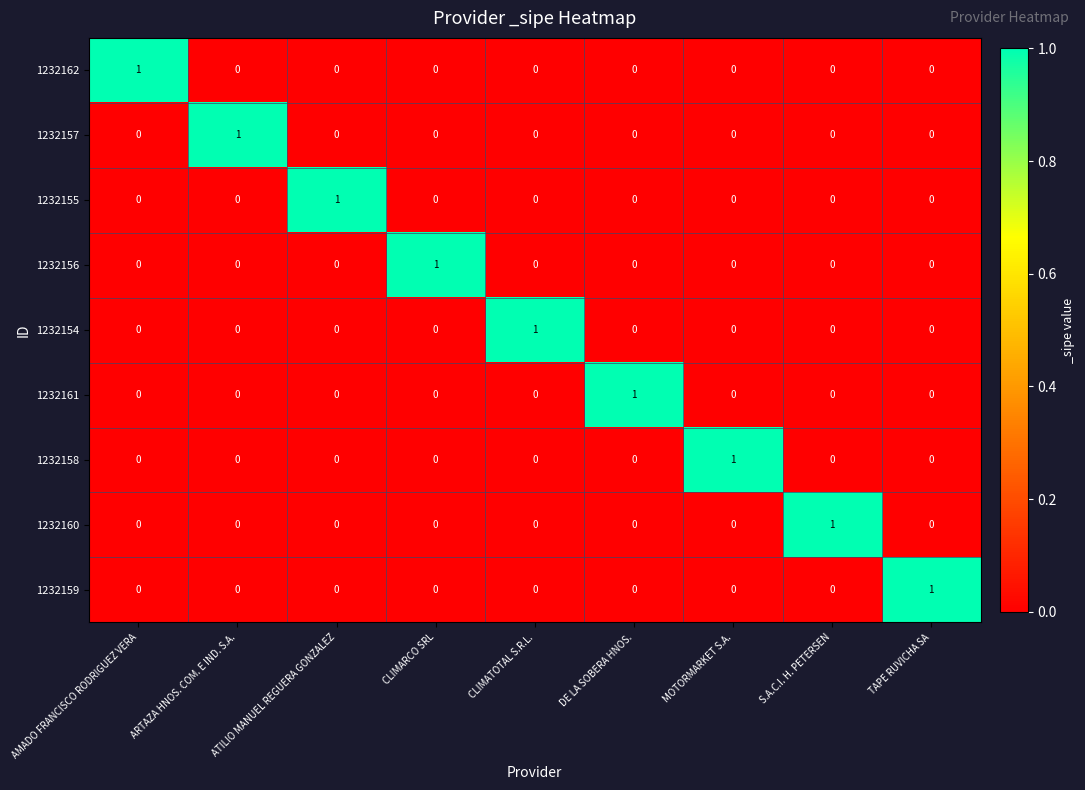

Is the value of 1232159 at CLIMARCO SRL greater than the value of 1232161 at DE LA SOBERA HNOS.?

No